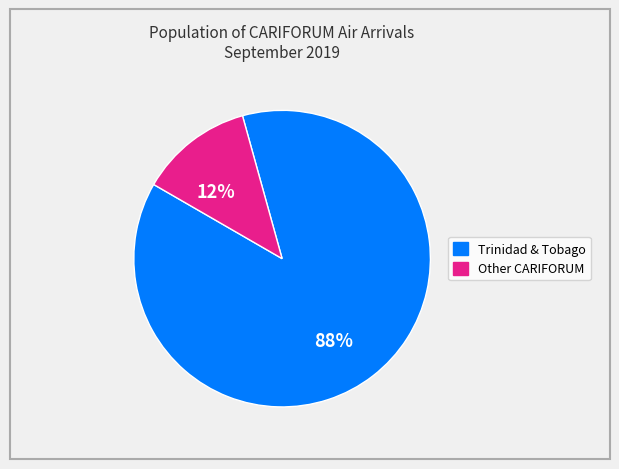

Does any single category account for the majority?

Yes